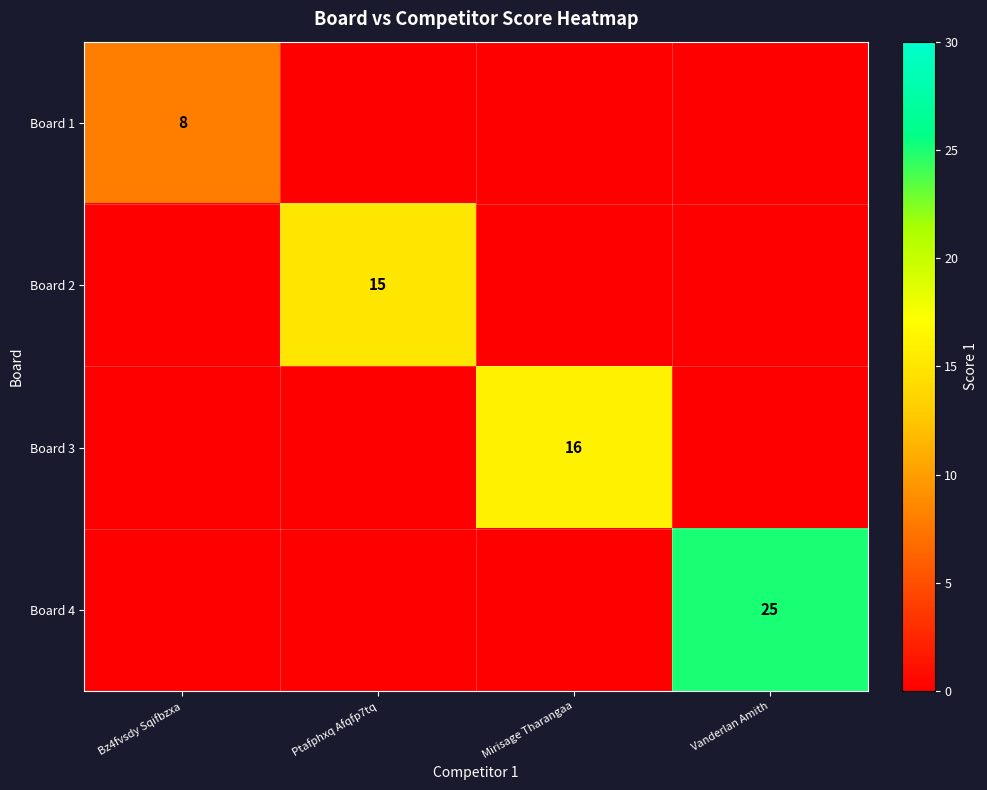

Is it true that Board 3 equals 16 at Mirisage Tharangaa?

True